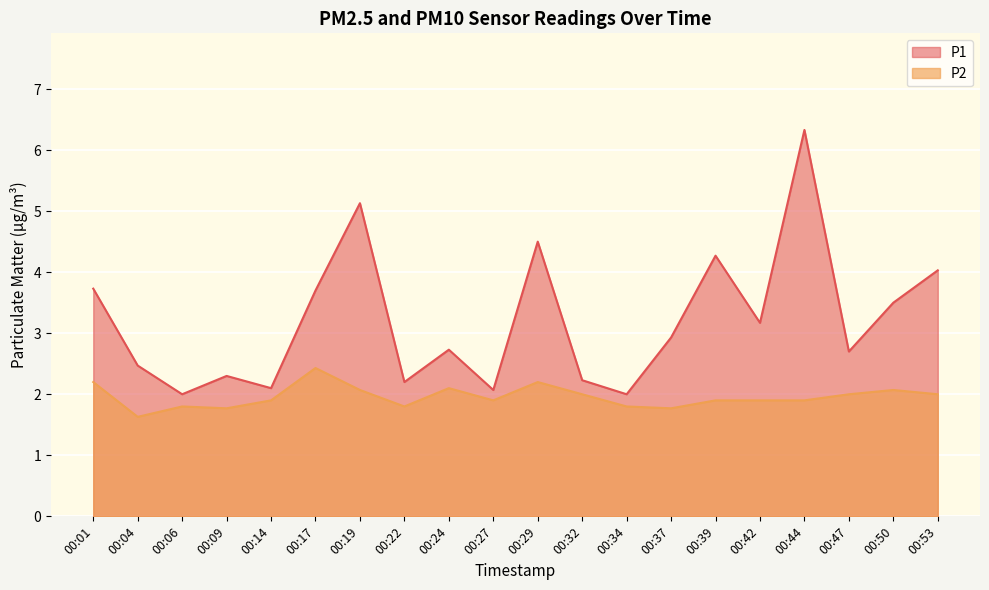

How many interior local peaks does the P1 series have?

6